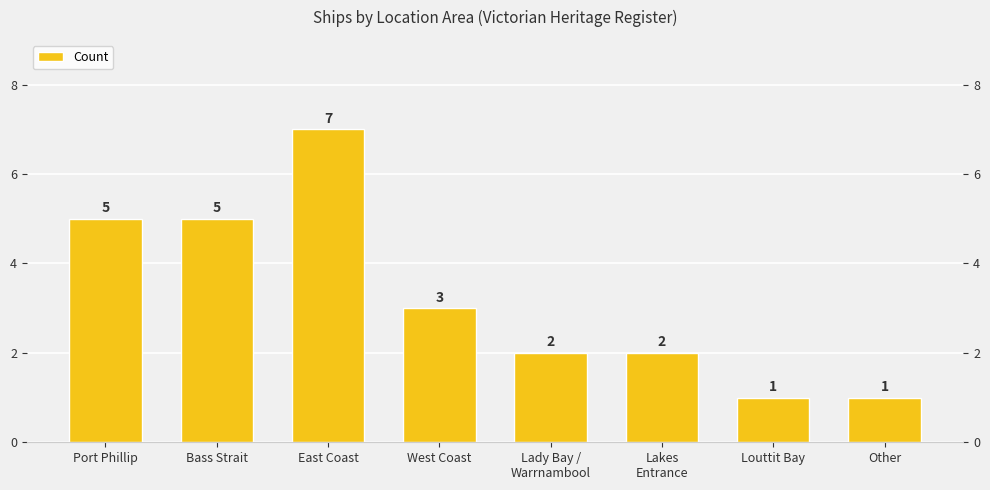

Where does the data first go above 3?

Port Phillip